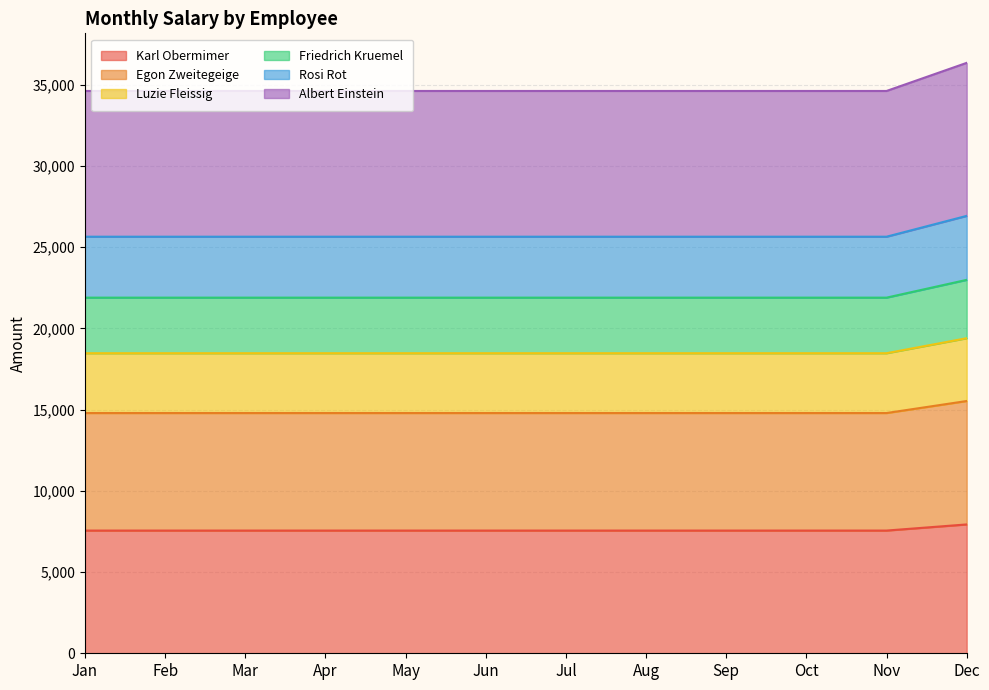

What is the lowest value of the Karl Obermimer series?

7554.0